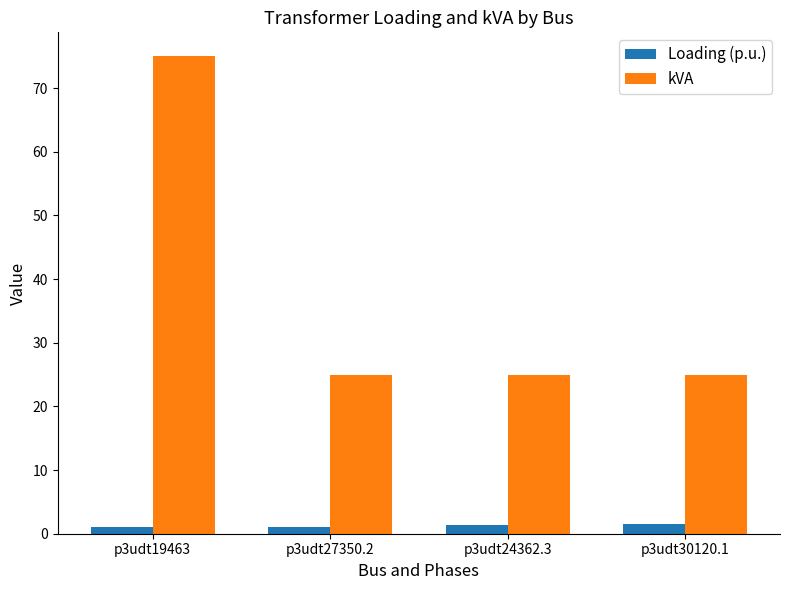

Which category has the highest value in the kVA series?

p3udt19463